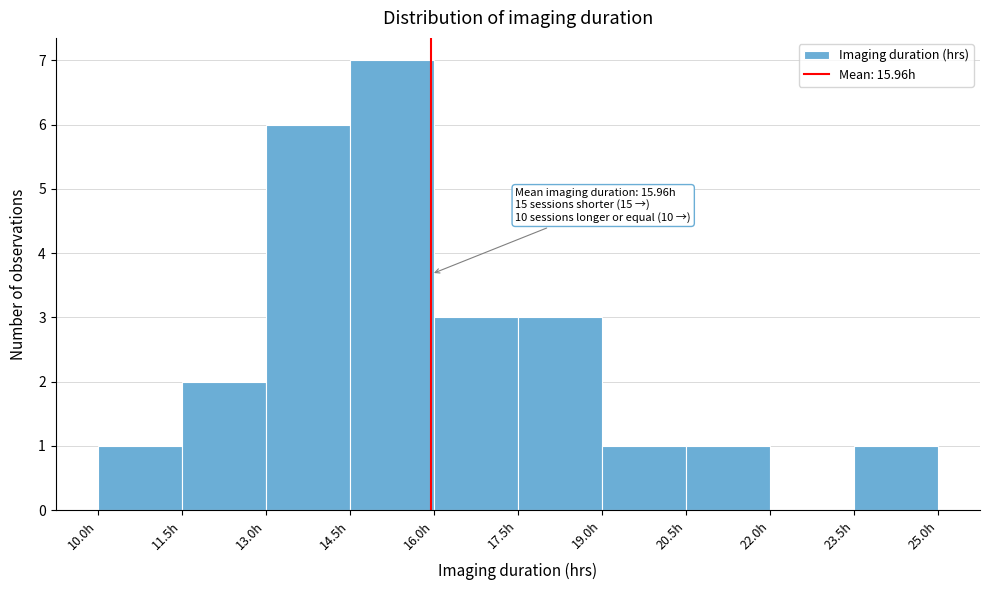

Which range on the x-axis has the tallest bar?

14.5 to 16.0